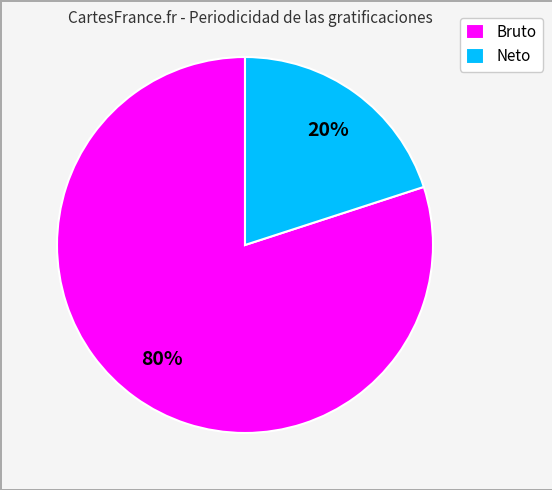

Between Neto and Bruto, which is larger?

Bruto